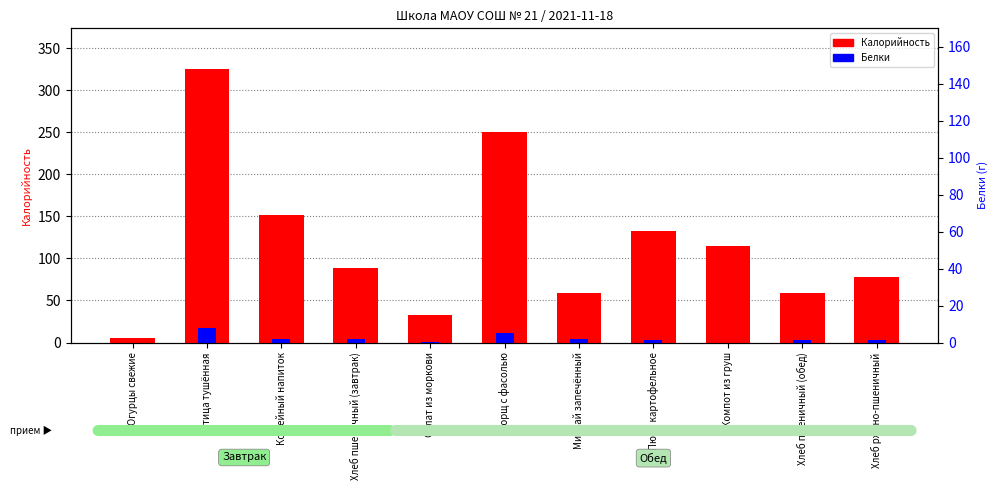

What is the difference between the highest and lowest values at Минтай запечённый?

55